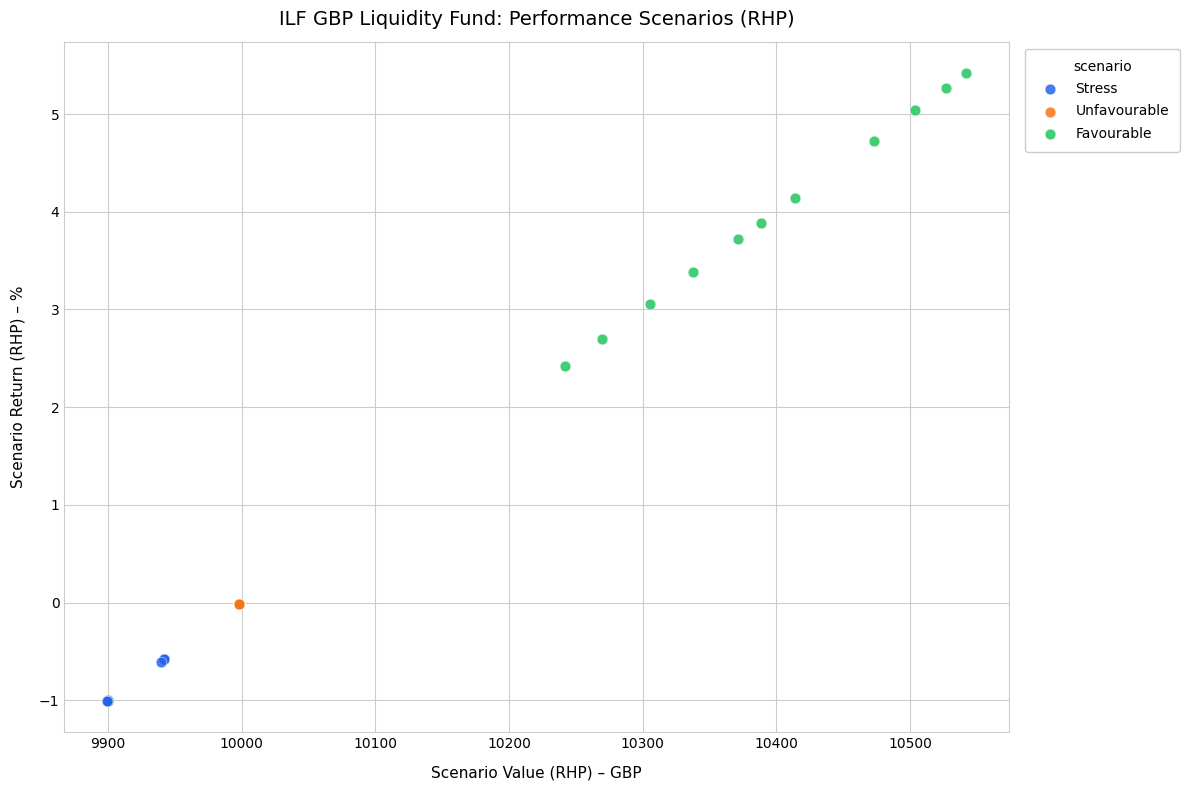

Which series contains the highest Y value?

Favourable